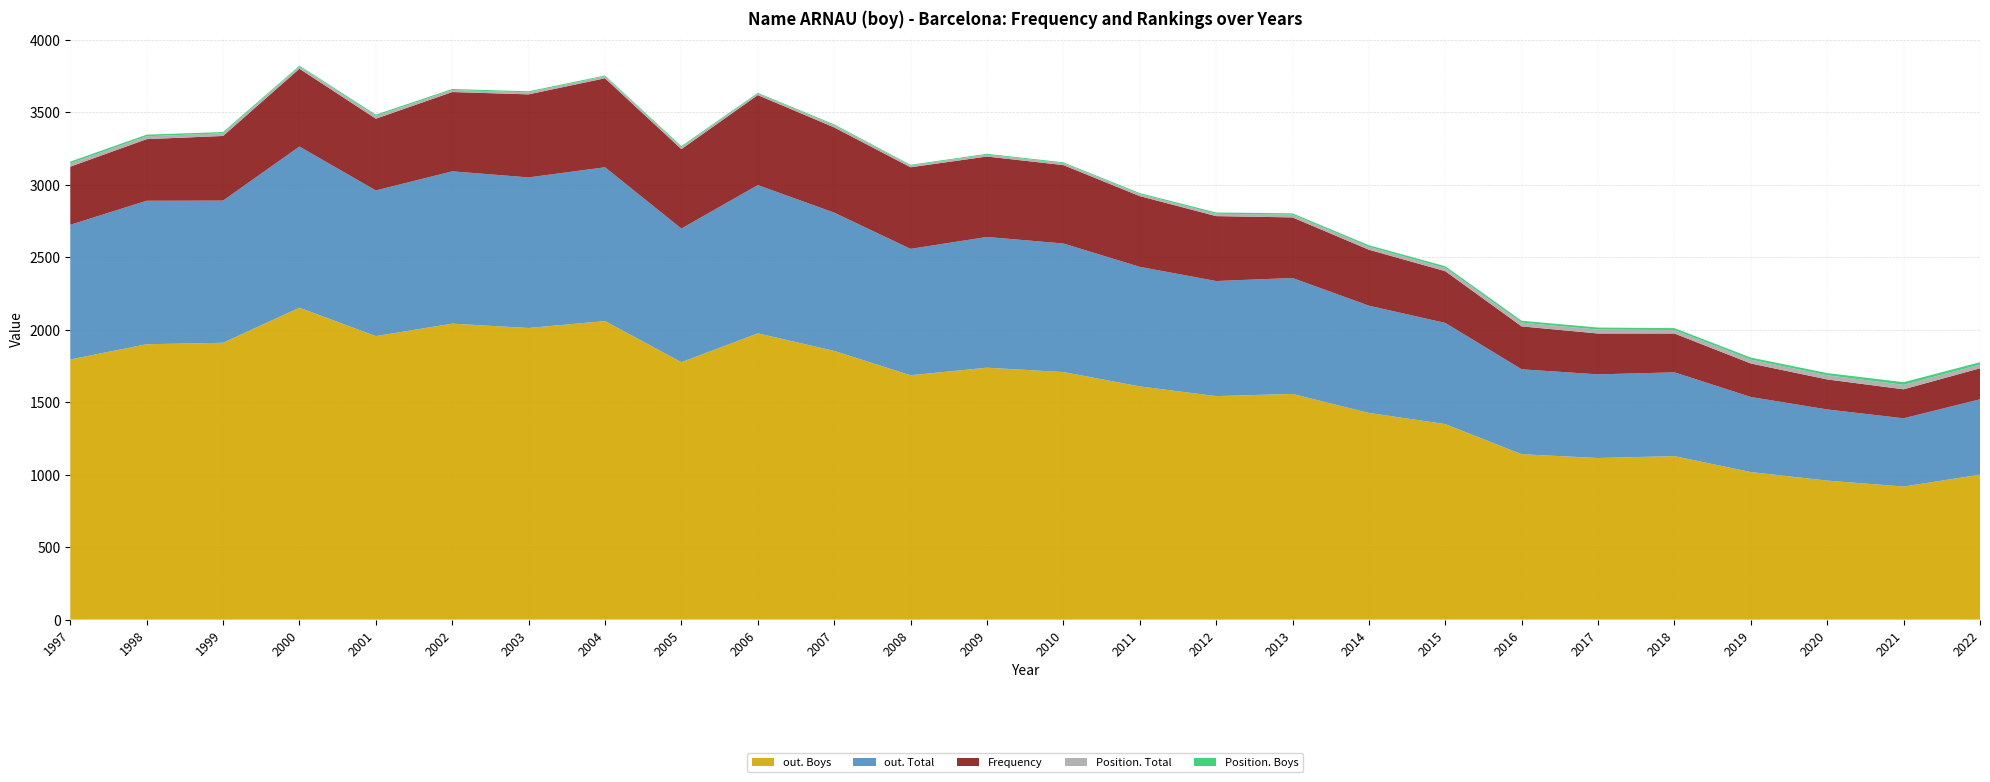

Reading left to right, extract all data points from this chart.

Frequency: 401	425	446	537	495	547	573	614	548	621	588	563	555	541	488	448	418	386	357	296	282	268	231	207	200	214
out. Total: 929	990	981	1112	1005	1051	1039	1061	922	1023	954	872	902	887	825	794	800	740	698	586	577	578	518	491	471	520
out. Boys: 1795	1900	1910	2152	1956	2042	2012	2060	1776	1975	1854	1686	1738	1708	1609	1542	1557	1426	1349	1141	1115	1128	1018	959	918	1000
Position. Total: 23	20	18	15	19	14	14	13	14	11	14	12	13	13	14	16	19	20	22	26	27	24	27	29	31	26
Position. Boys: 12	11	9	6	9	7	7	6	7	5	7	5	6	6	7	9	9	11	12	13	14	13	14	15	18	16